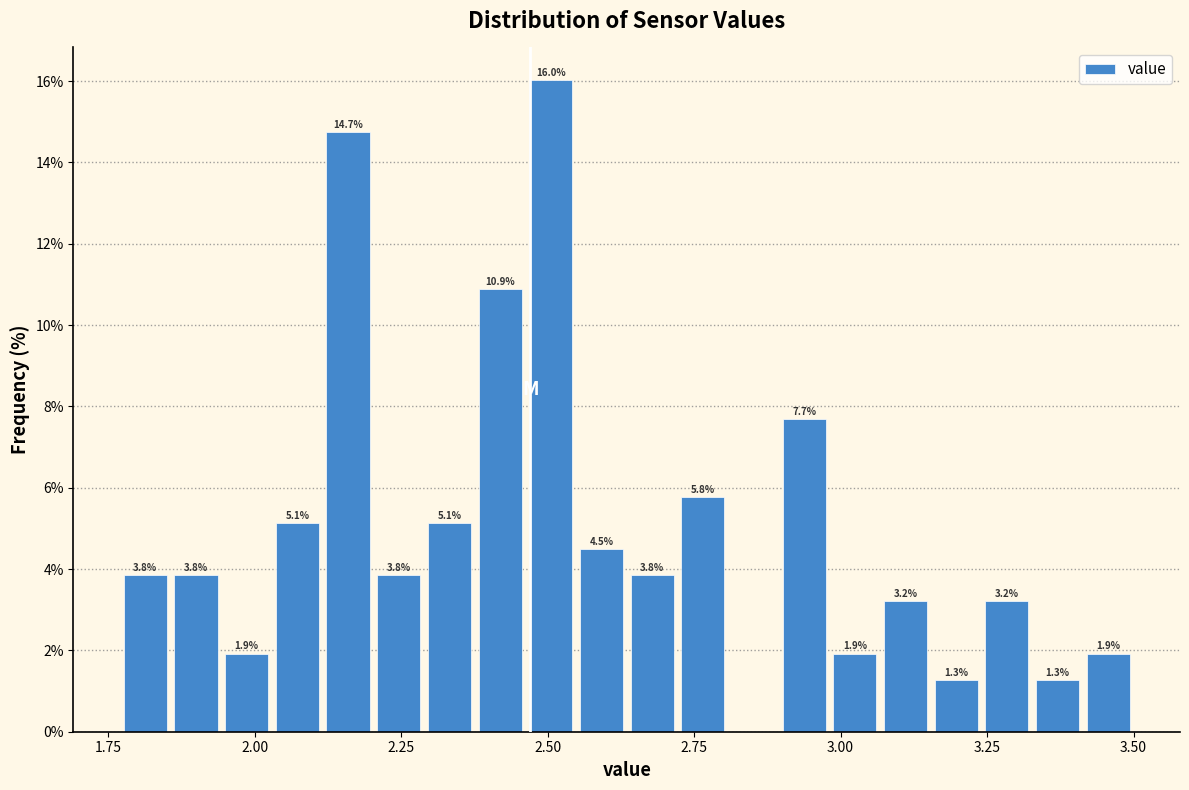

Read against the x-axis, roughly where is the centre of the tallest bar?

2.50